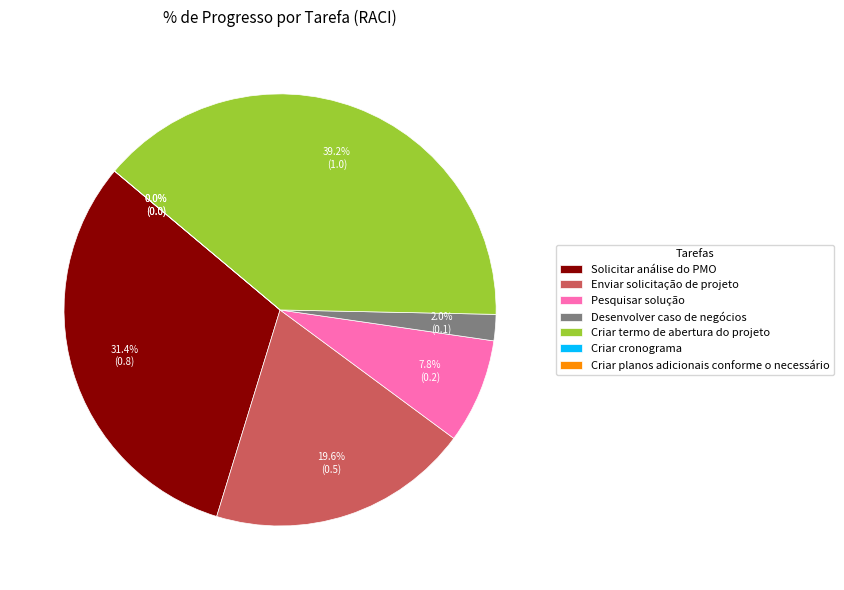

Count the number of slices in the pie.

7